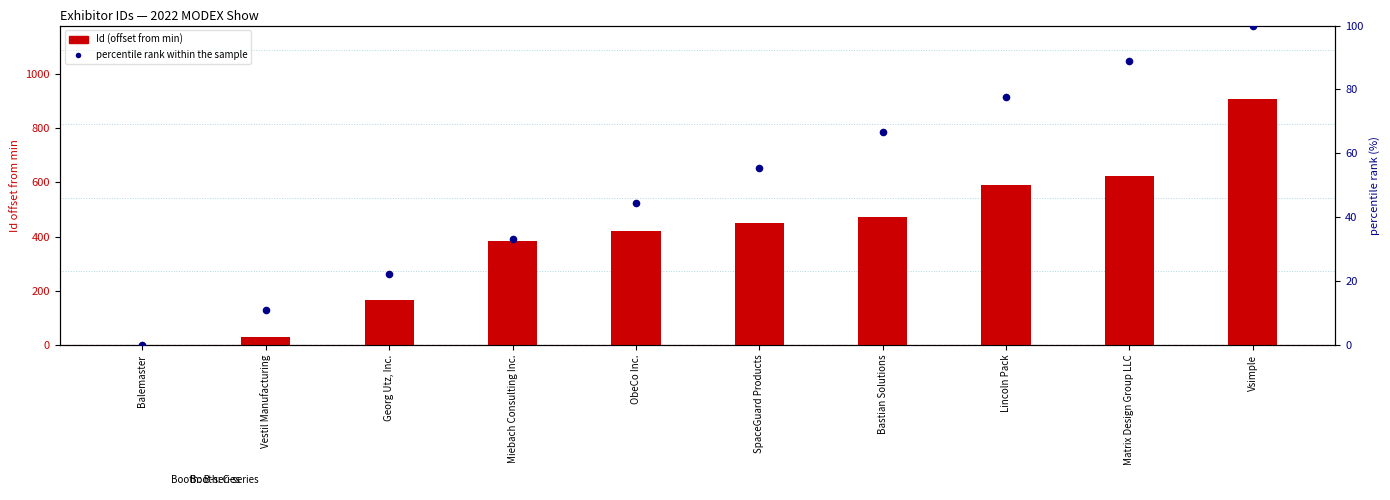

Which series has the largest Y range (max minus min)?

Id (offset from min)